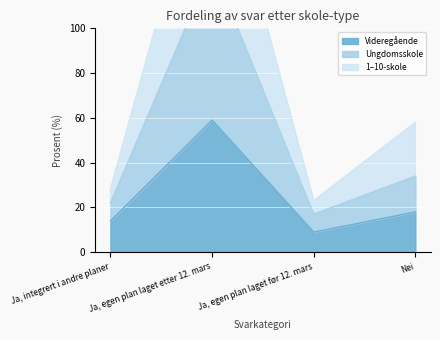

In 1–10-skole, how many points are higher than both neighbors (excluding endpoints)?

1